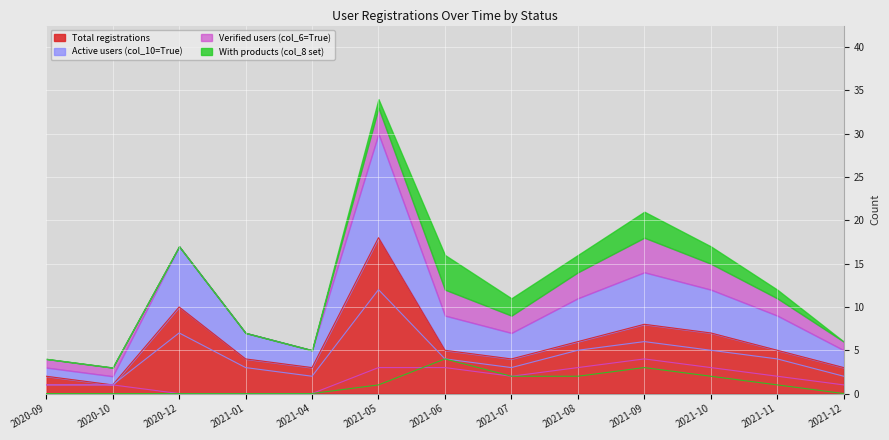

Is the value of Active users (col_10=True) at 2021-06 greater than the value of With products (col_8 set) at 2020-12?

Yes